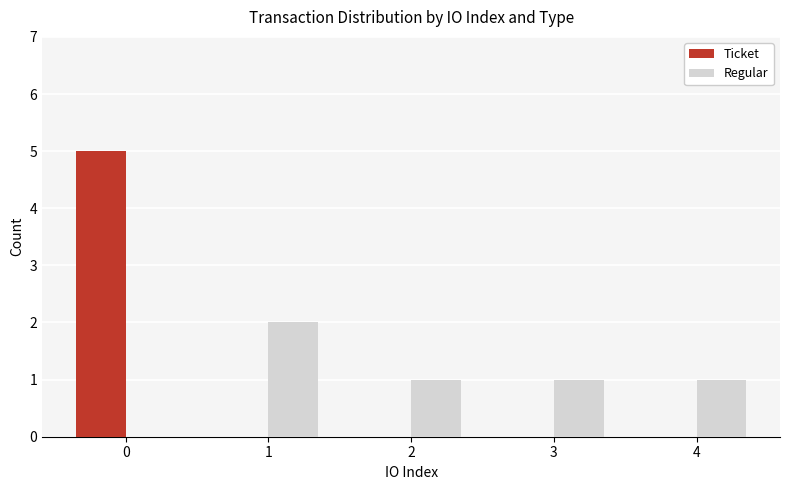

True or false: Regular has a value of 2 at 1.

True